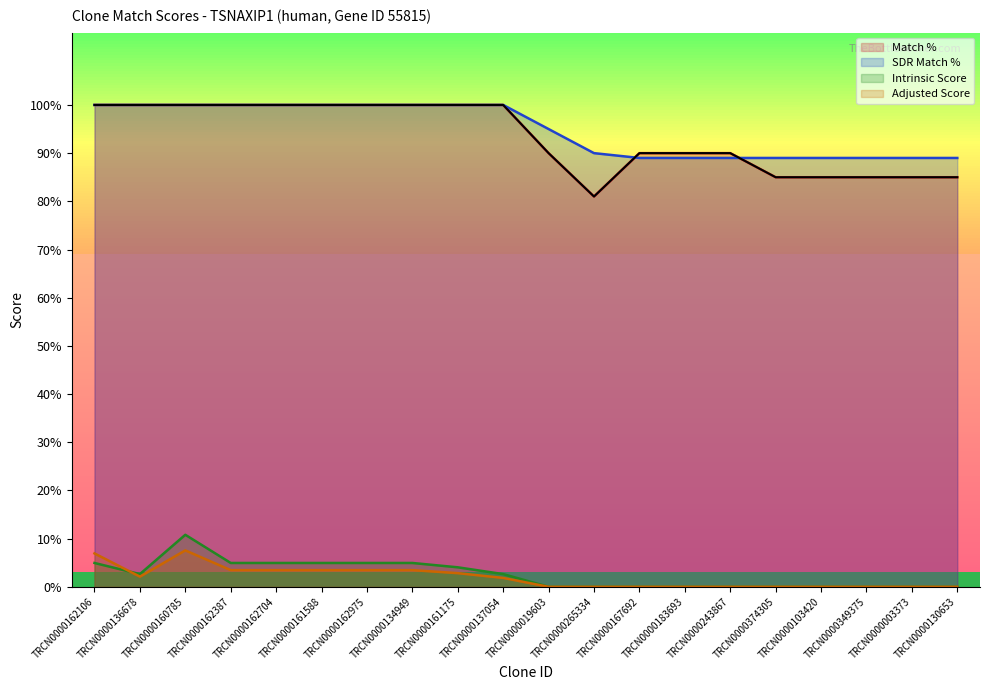

Which series changed the most between TRCN0000374305 and TRCN0000003373?

Match %